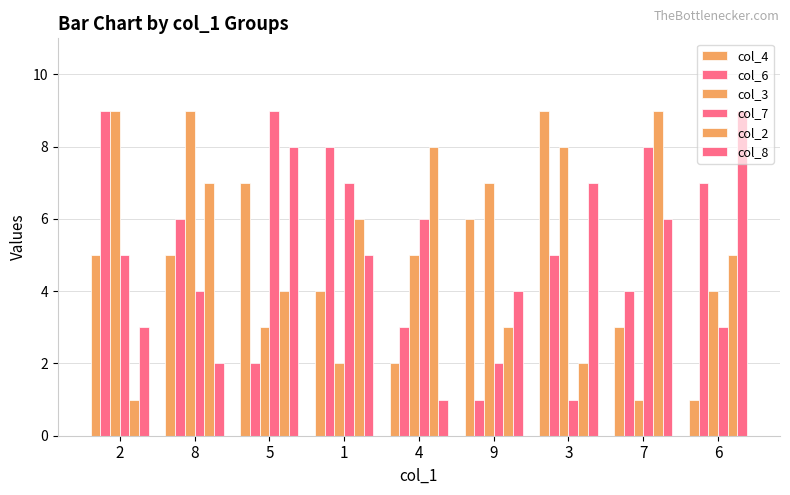

How many bars are there in each group?

6